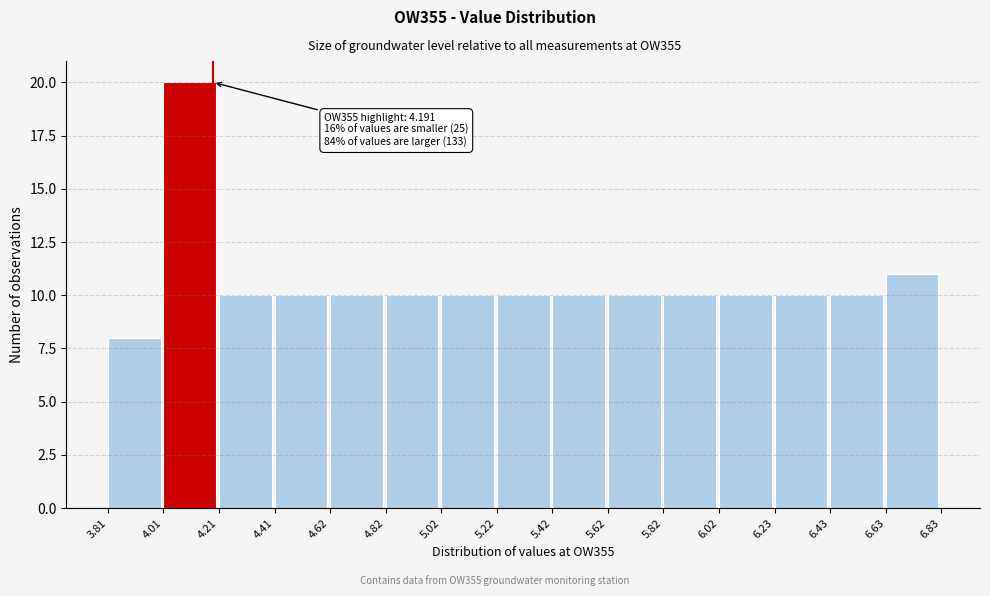

Which range on the x-axis has the tallest bar?

4.01 to 4.21